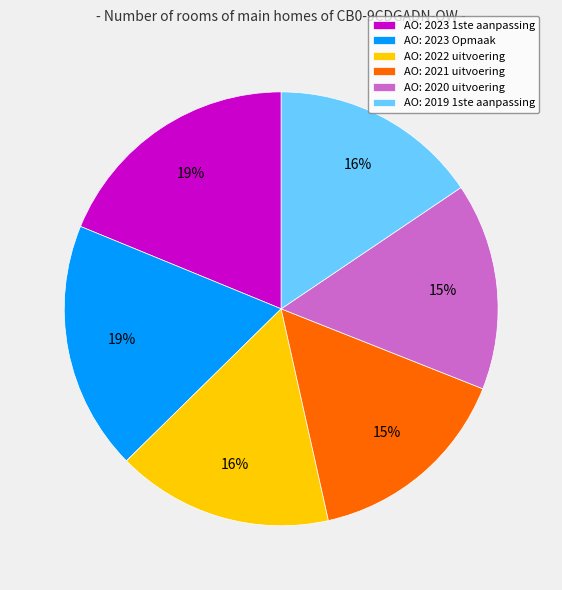

Is it true that AO: 2022 uitvoering is 25% of the pie?

False